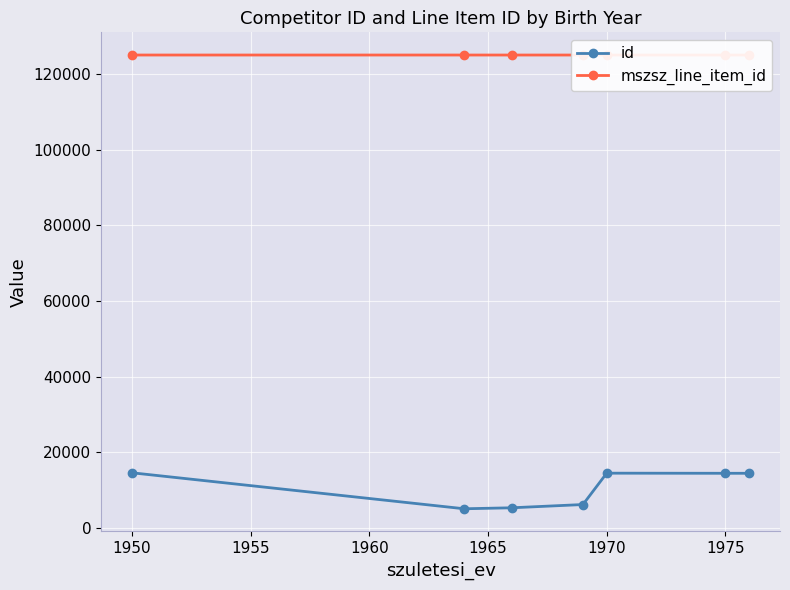

Reading left to right, extract all data points from this chart.

id: 14587	5067	5326	6187	14480	14450	14449
mszsz_line_item_id: 125064	125063	125063	125063	125064	125064	125064